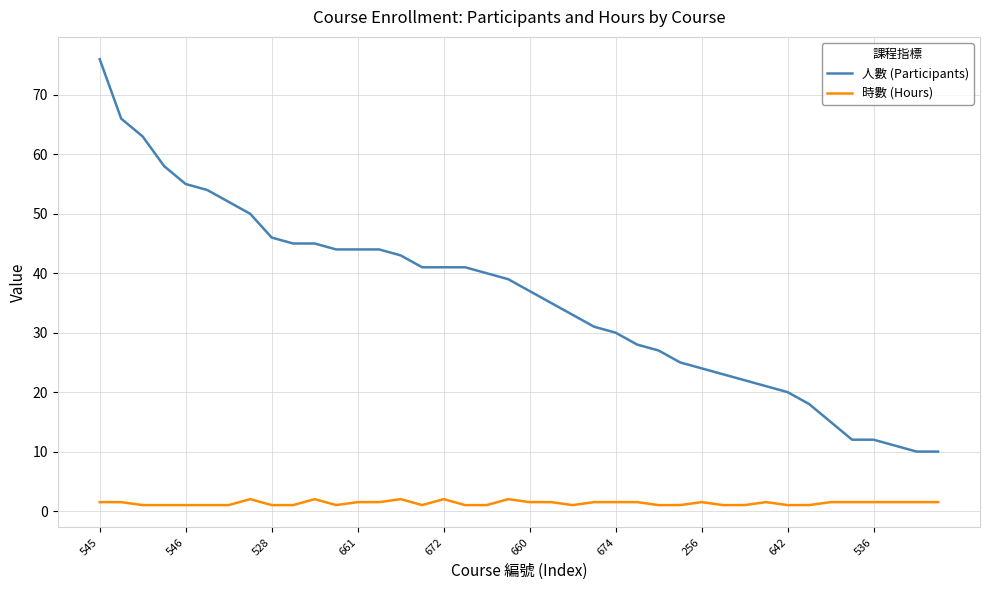

What are all the series names shown in the legend?

人數 (Participants), 時數 (Hours)